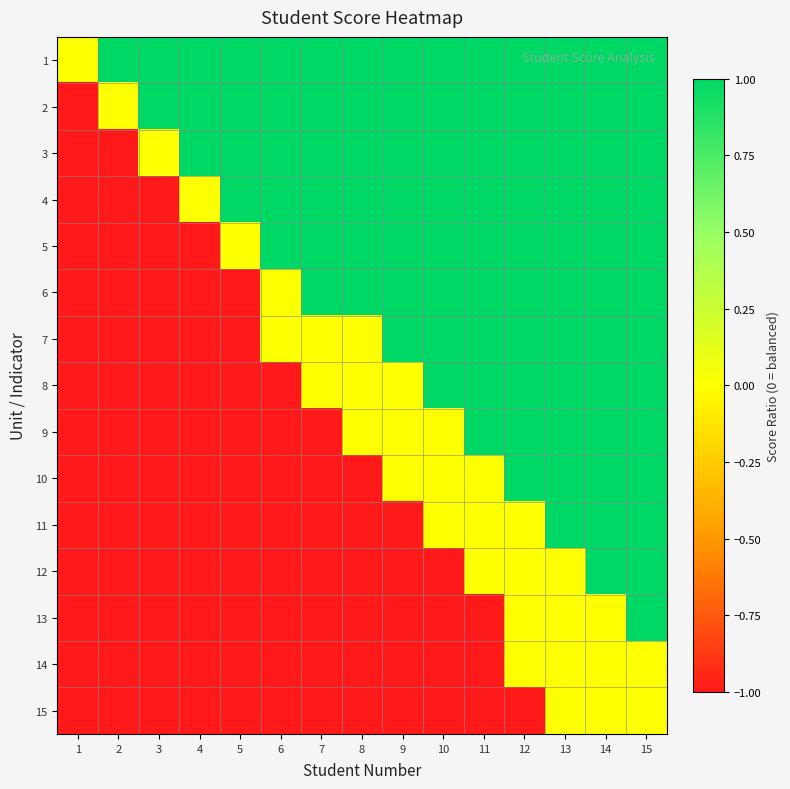

At which category is the sum across all series the highest?

15